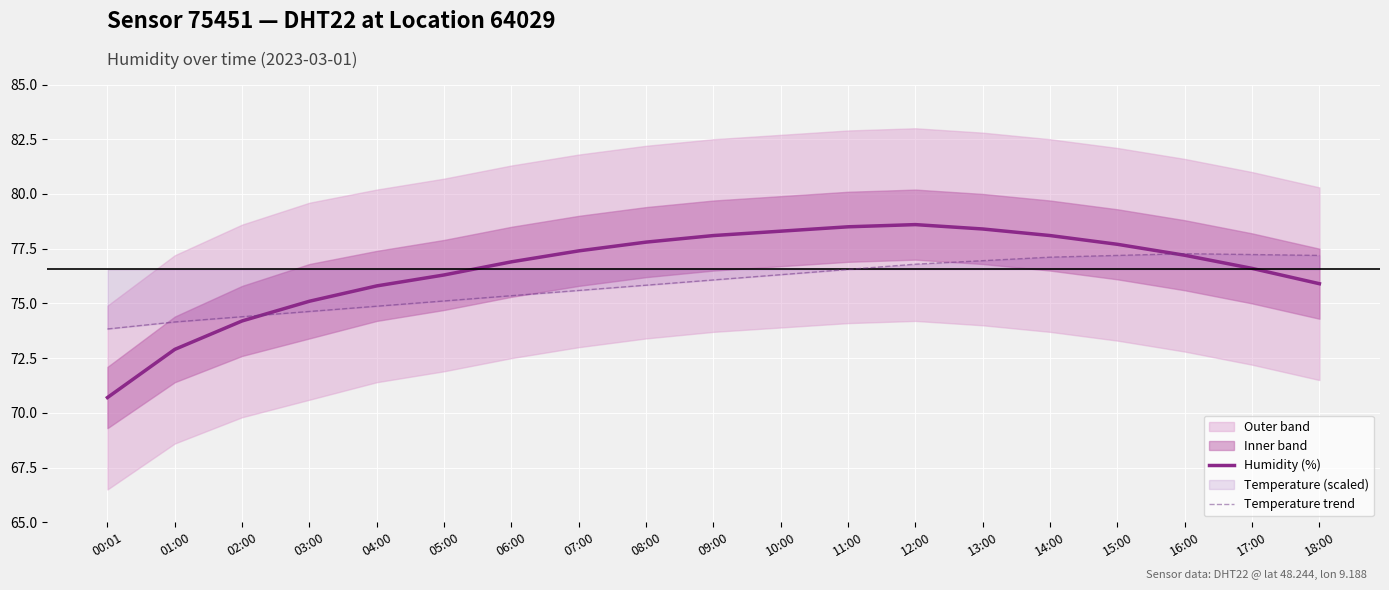

How many values in the Humidity (%) series exceed 77?

10